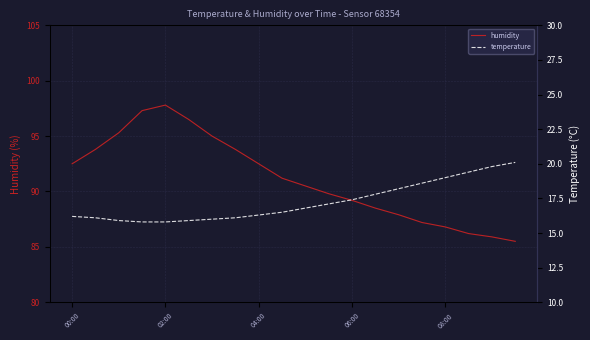

List the series in order of their peak value, lowest first.

temperature, humidity